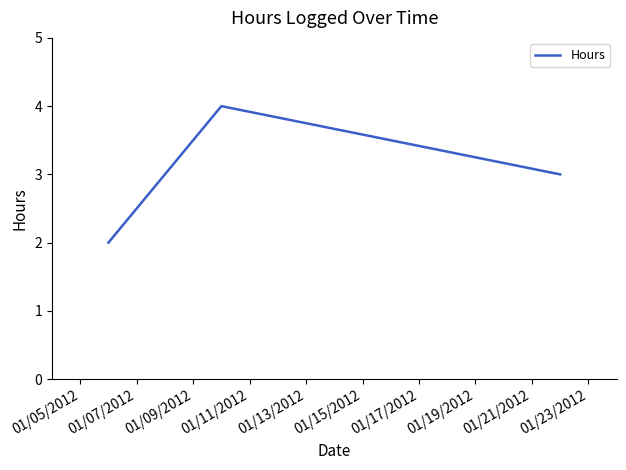

What is the maximum value shown in the chart?

4